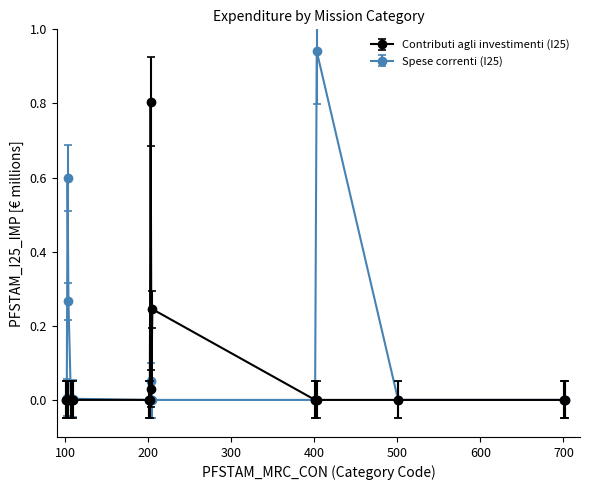

Which series has the largest total across all categories?

Spese correnti (I25)